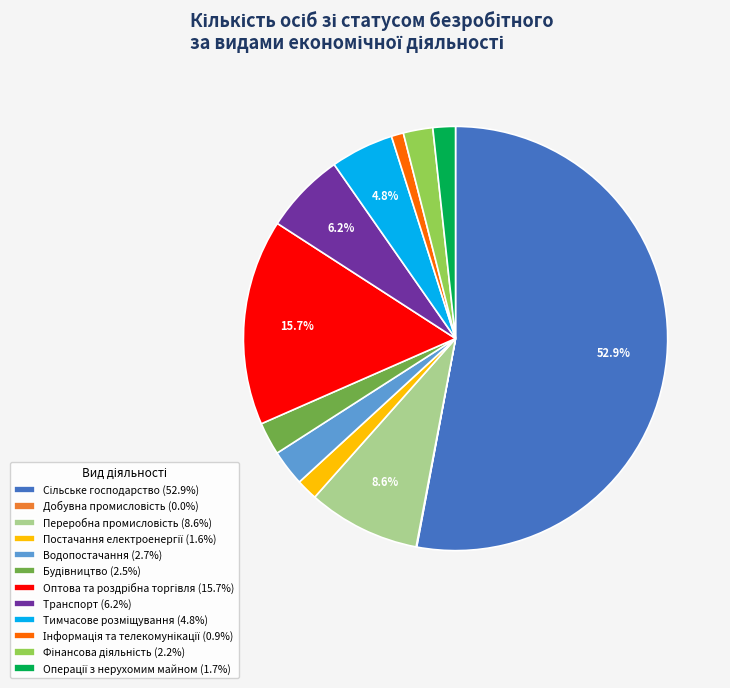

Is there a majority slice in this chart?

Yes